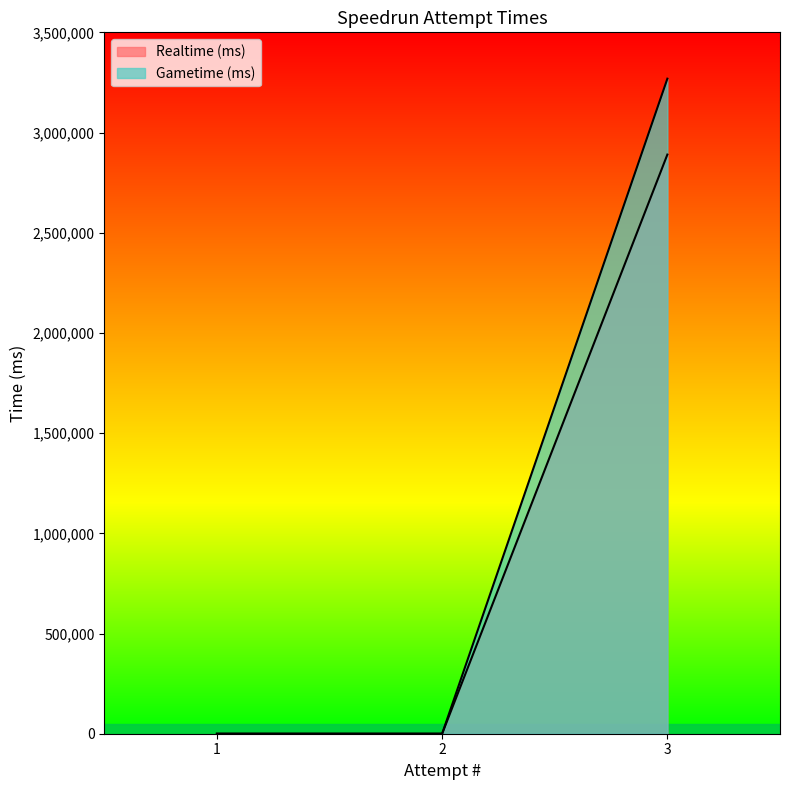

At how many categories does at least one series exceed 2032175?

1